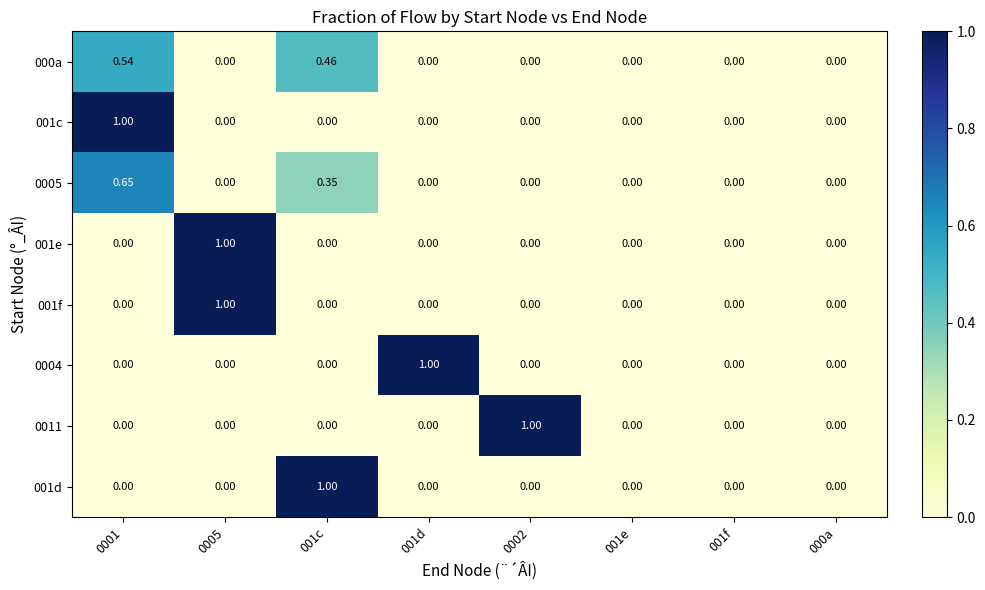

Is the value of 0005 at 0001 greater than the value of 001c at 001f?

Yes